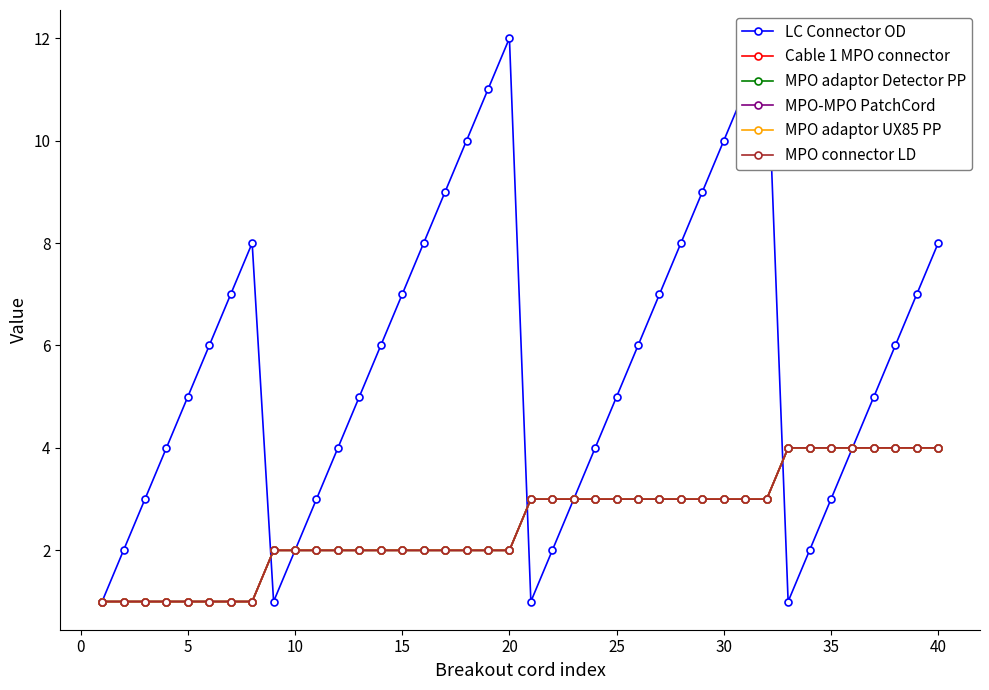

Reading left to right, transcribe all the data shown in this chart.

LC Connector OD: 1	2	3	4	5	6	7	8	1	2	3	4	5	6	7	8	9	10	11	12	1	2	3	4	5	6	7	8	9	10	11	12	1	2	3	4	5	6	7	8
Cable 1 MPO connector: 1	1	1	1	1	1	1	1	2	2	2	2	2	2	2	2	2	2	2	2	3	3	3	3	3	3	3	3	3	3	3	3	4	4	4	4	4	4	4	4
MPO adaptor Detector PP: 1	1	1	1	1	1	1	1	2	2	2	2	2	2	2	2	2	2	2	2	3	3	3	3	3	3	3	3	3	3	3	3	4	4	4	4	4	4	4	4
MPO-MPO PatchCord: 1	1	1	1	1	1	1	1	2	2	2	2	2	2	2	2	2	2	2	2	3	3	3	3	3	3	3	3	3	3	3	3	4	4	4	4	4	4	4	4
MPO adaptor UX85 PP: 1	1	1	1	1	1	1	1	2	2	2	2	2	2	2	2	2	2	2	2	3	3	3	3	3	3	3	3	3	3	3	3	4	4	4	4	4	4	4	4
MPO connector LD: 1	1	1	1	1	1	1	1	2	2	2	2	2	2	2	2	2	2	2	2	3	3	3	3	3	3	3	3	3	3	3	3	4	4	4	4	4	4	4	4